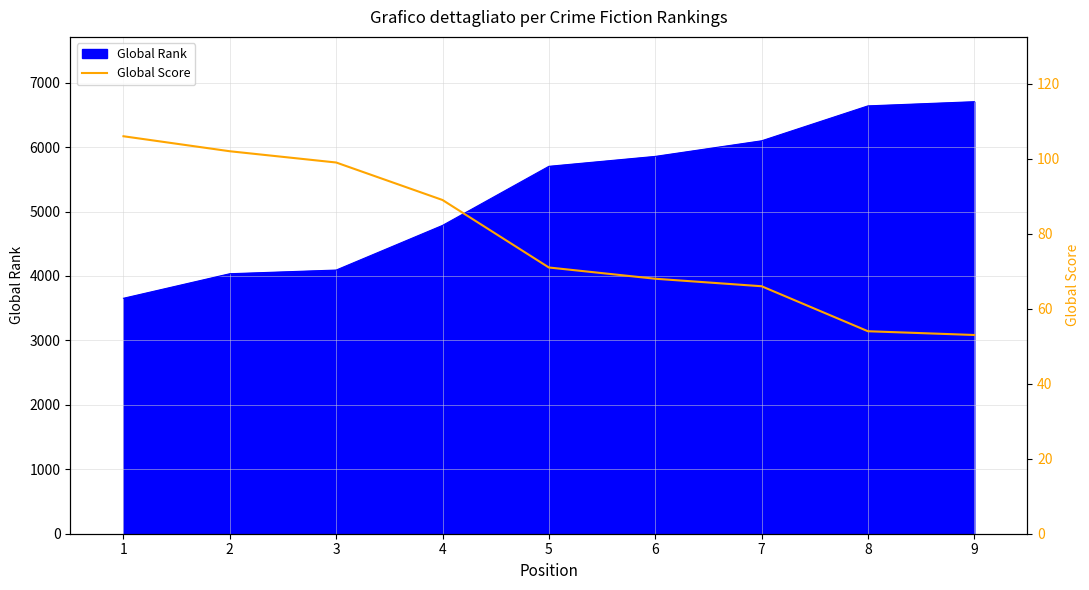

Where is the data nearest to the value 79?

5